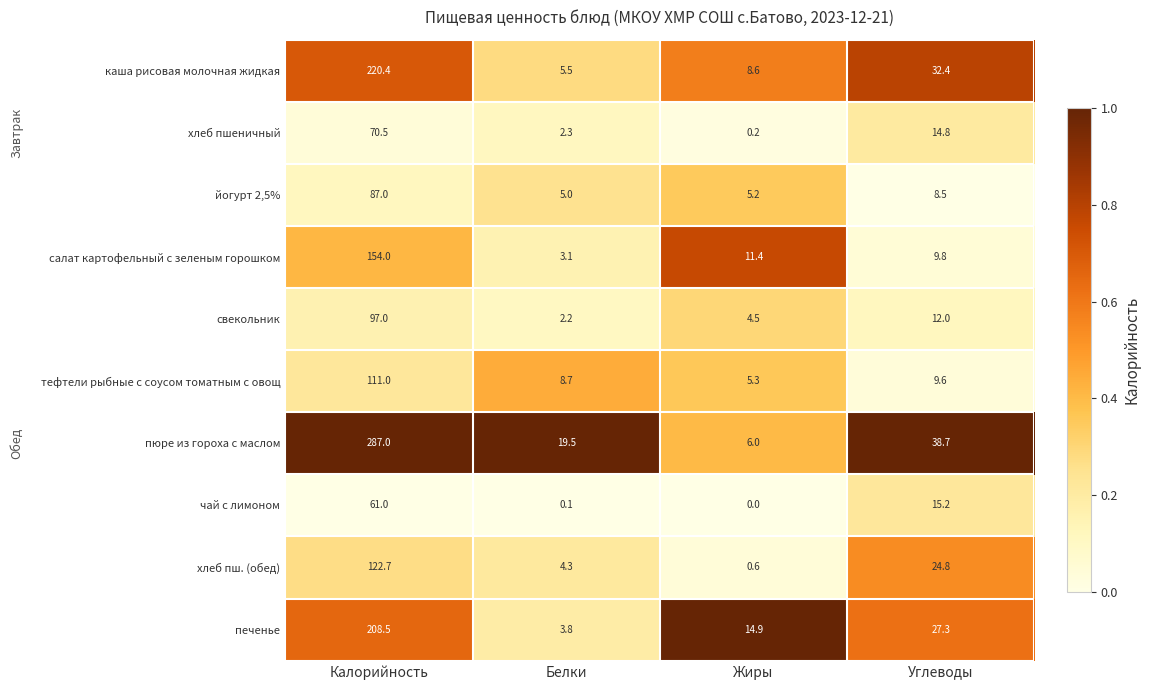

Where is печенье nearest to the value 106?

Углеводы